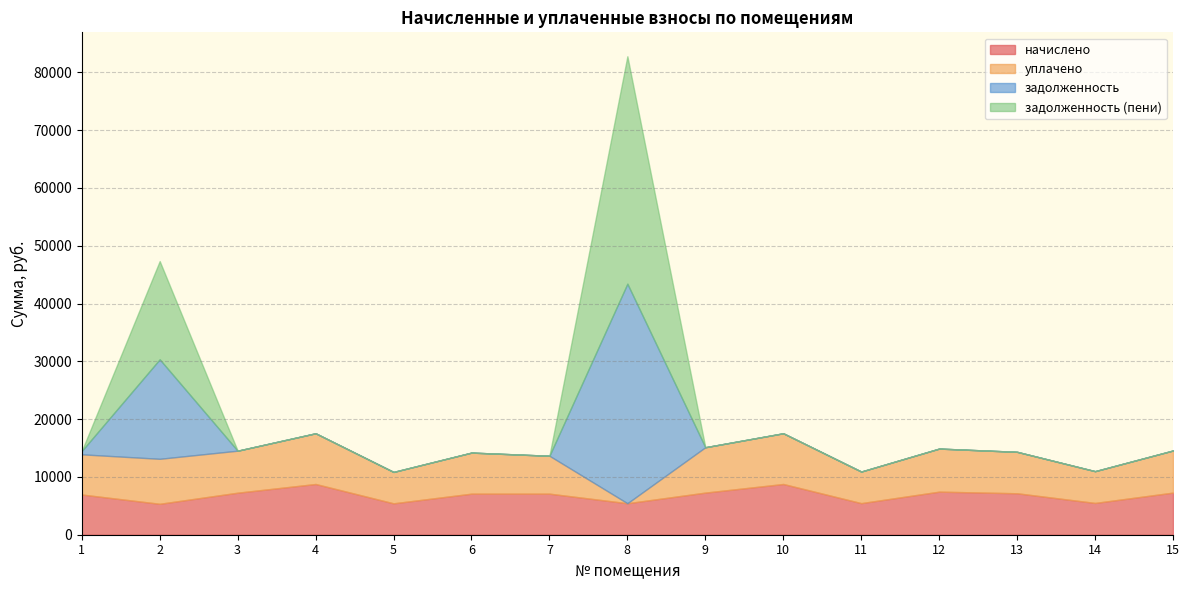

What is the maximum value shown in the chart?

39346.6